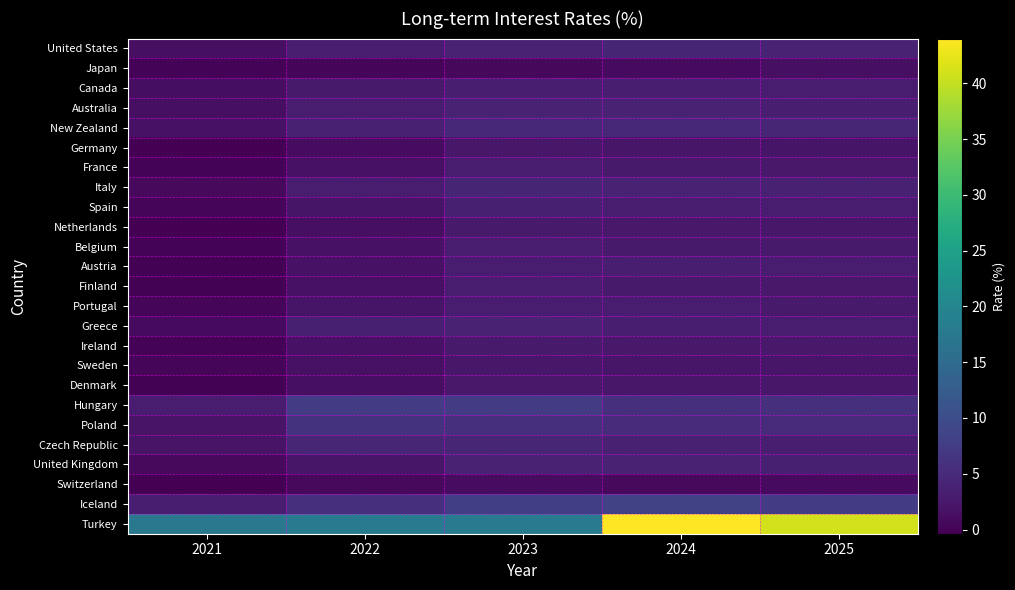

List the series in order of their peak value, highest first.

Turkey, Iceland, Hungary, Poland, New Zealand, Czech Republic, Italy, United States, United Kingdom, Greece, Australia, Spain, Canada, Austria, Portugal, Belgium, Finland, France, Ireland, Netherlands, Denmark, Sweden, Germany, Japan, Switzerland